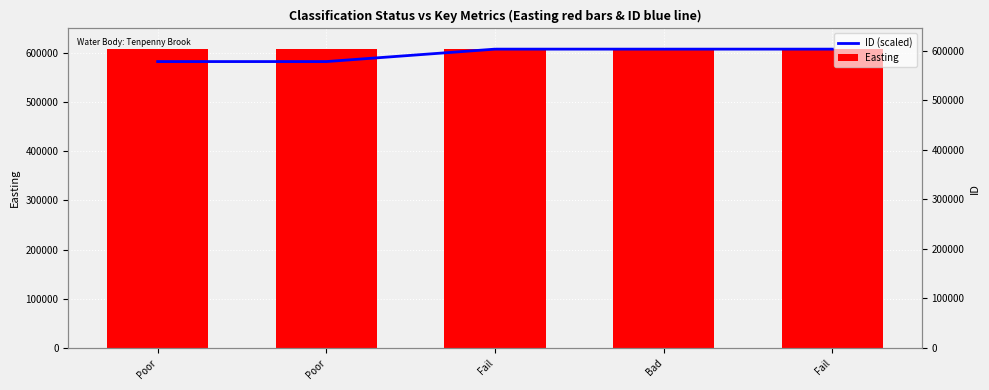

Reading left to right, extract all data points from this chart.

ID (scaled): Poor=582682.3	Poor=582681.3	Fail=607992.0	Bad=607991.0	Fail=607989.9
Easting: Poor=607992.0	Poor=607992.0	Fail=607992.0	Bad=607992.0	Fail=607992.0